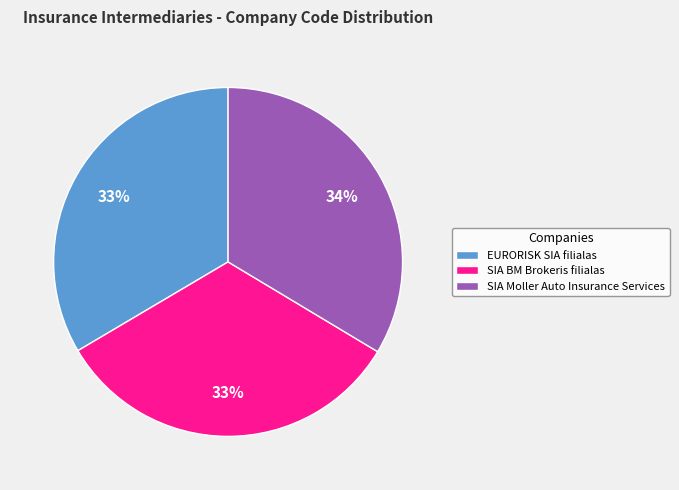

The SIA BM Brokeris filialas slice represents 33% of the pie. True or false?

True